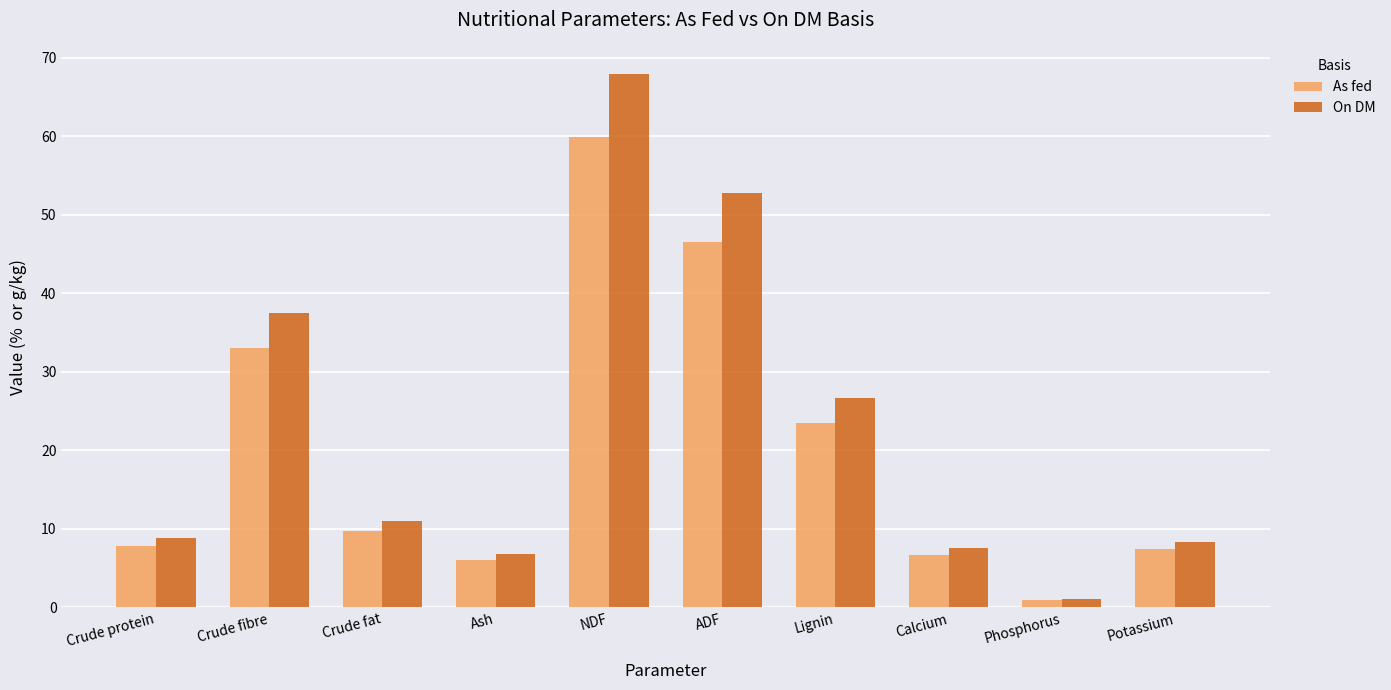

Rank the series by their average value, from lowest to highest.

As fed, On DM